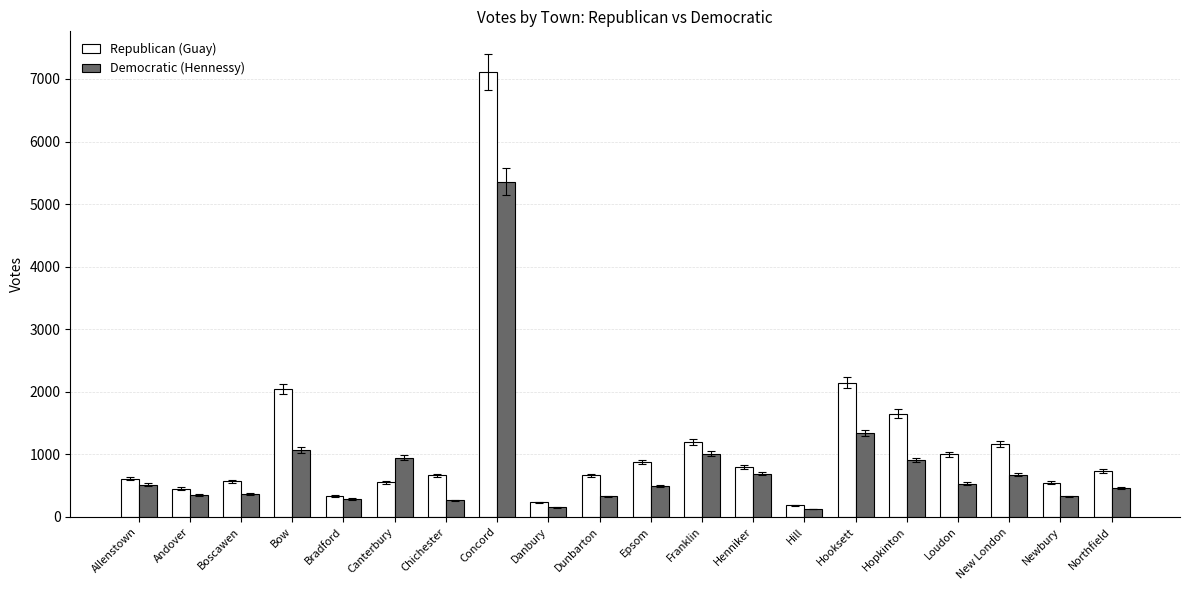

Does the chart contain any negative values?

No